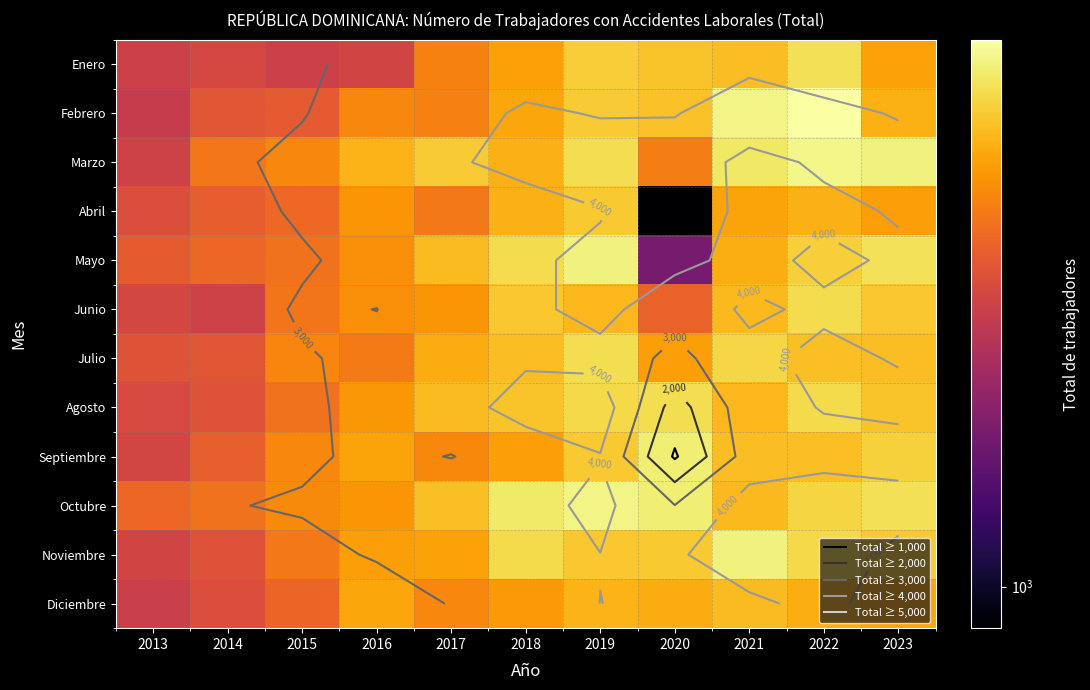

The Abril series shows 2779 at 2015. True or false?

True